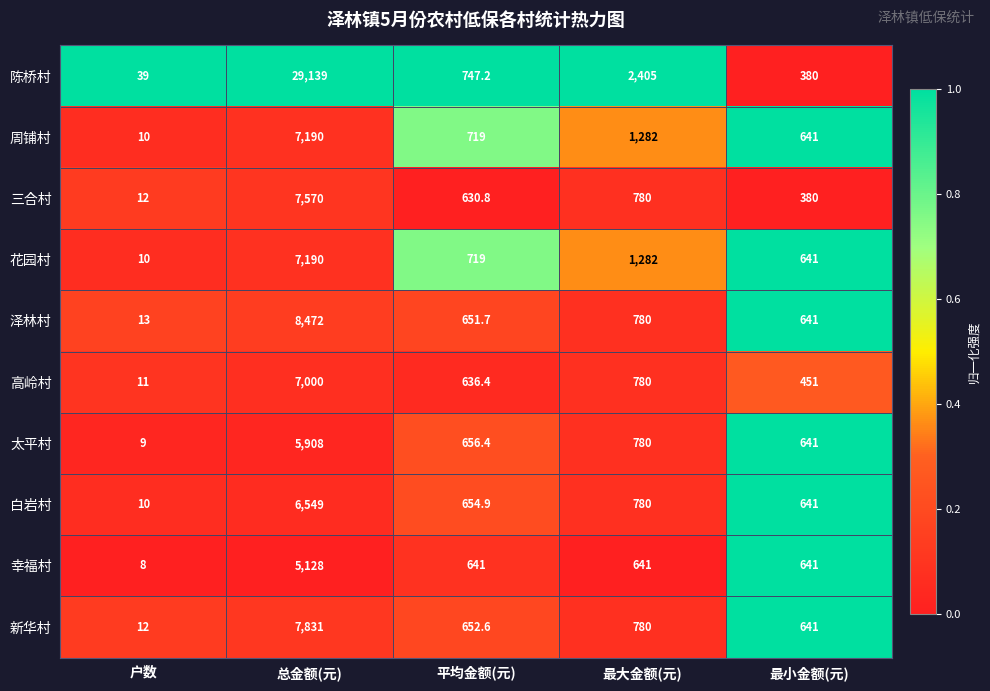

Between 平均金额(元) and 最小金额(元), which series saw the biggest shift?

陈桥村